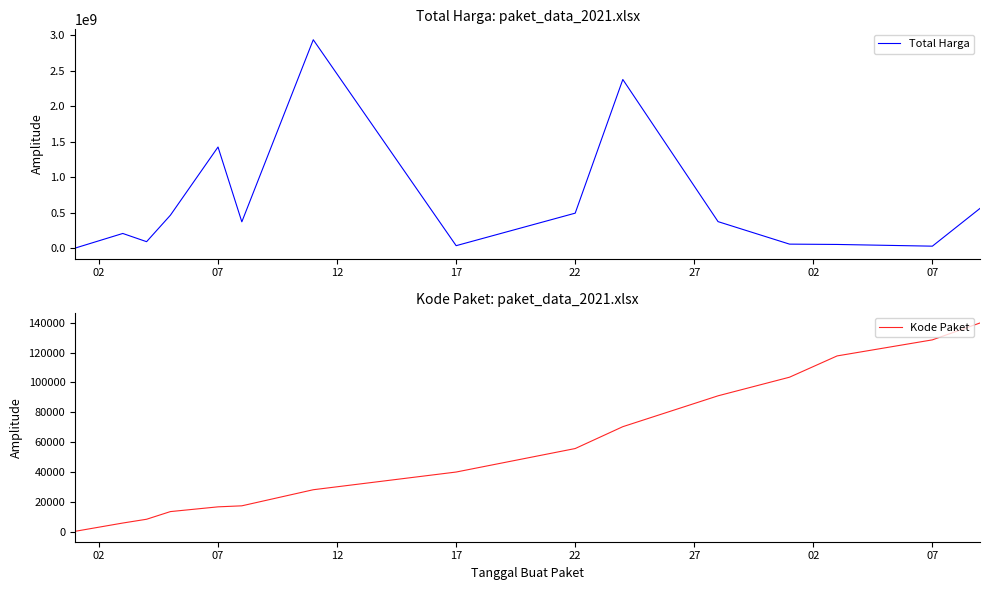

Does the chart have visible grid lines?

No